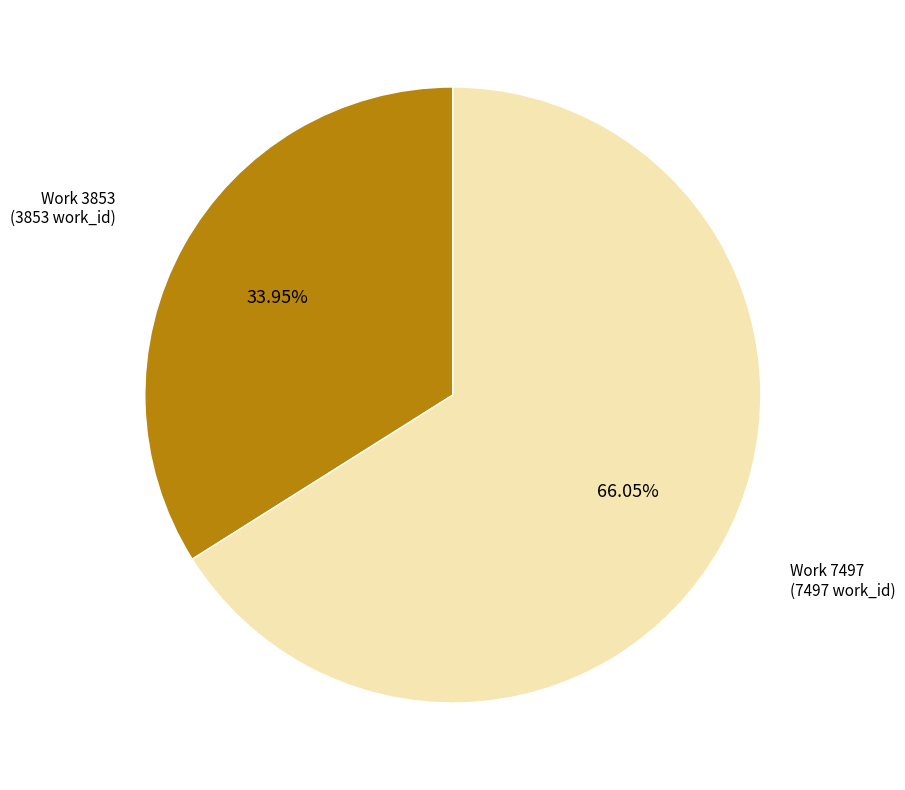

How many segments does this pie chart have?

2